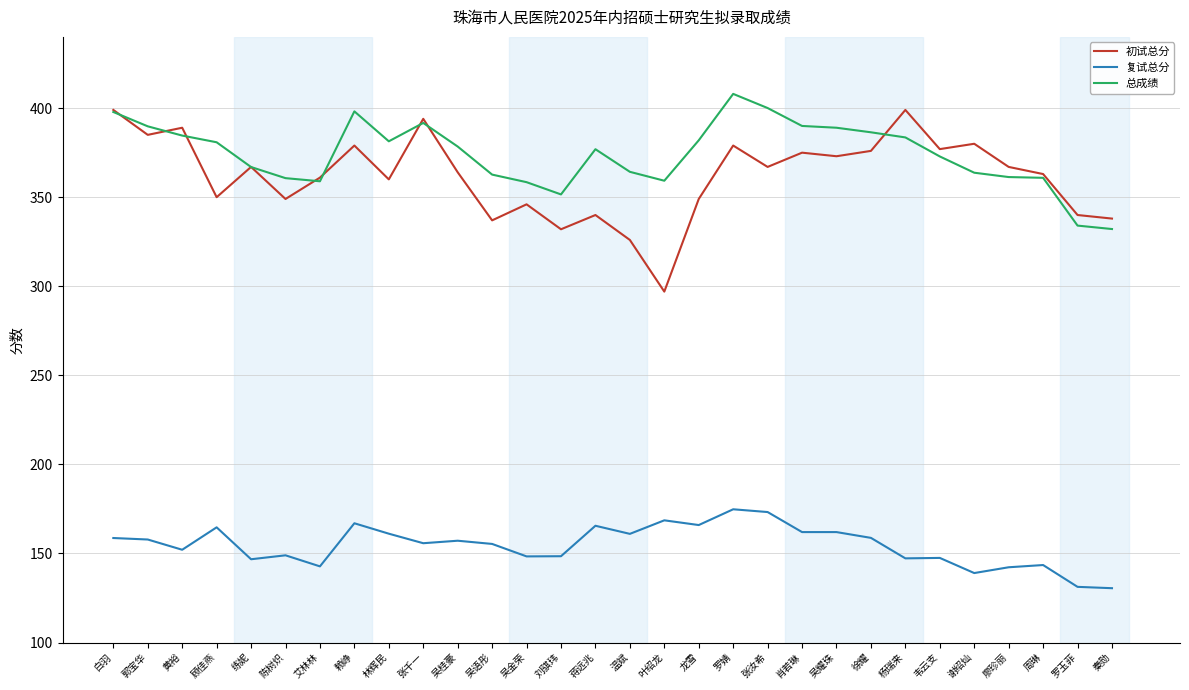

True or false: 复试总分 and 总成绩 cross at least once.

False